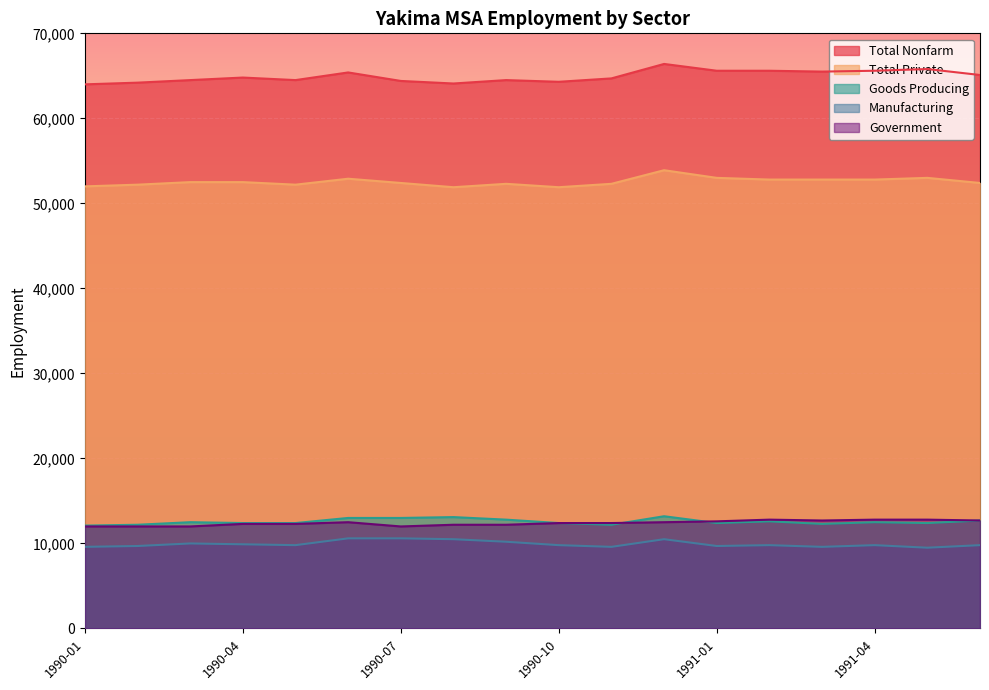

What are all the series names shown in the legend?

Total Nonfarm, Total Private, Goods Producing, Manufacturing, Government